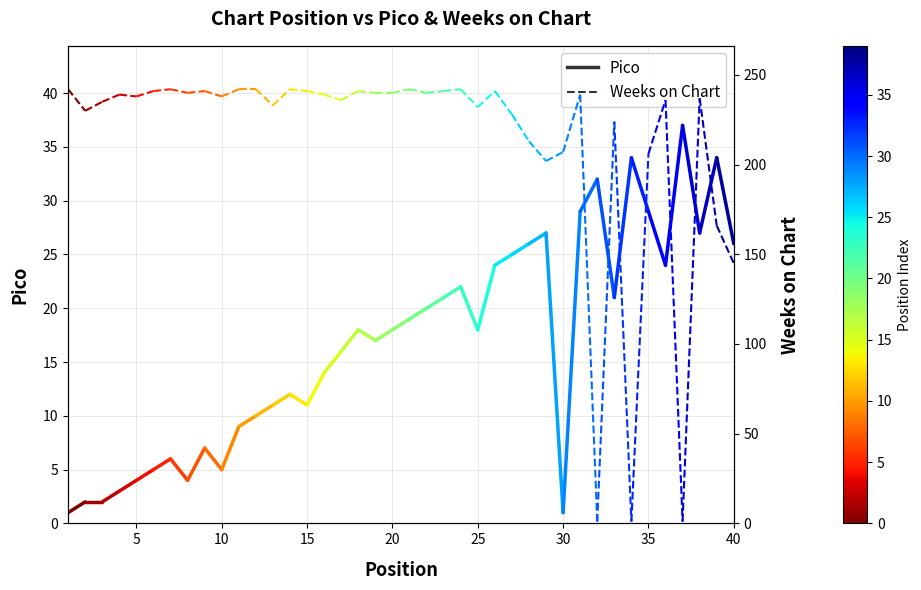

Count the number of data series in this chart.

2